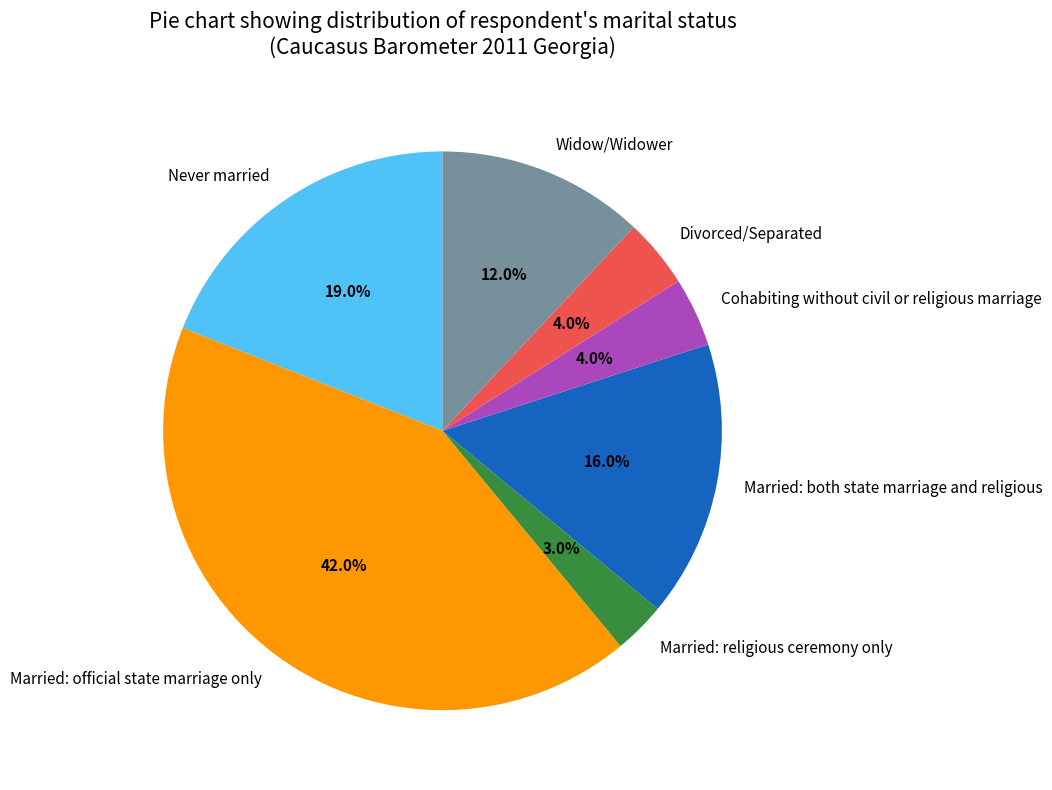

How many segments does this pie chart have?

7